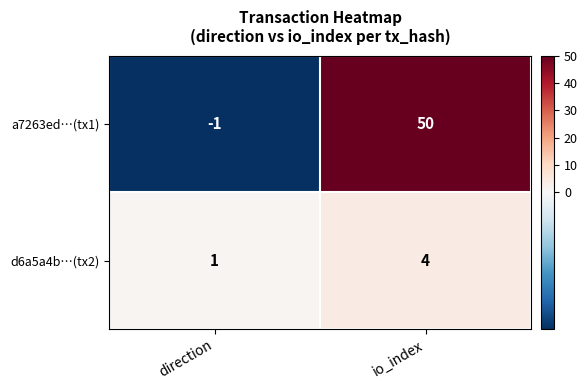

List the series in order of their peak value, lowest first.

d6a5a4b…(tx2), a7263ed…(tx1)